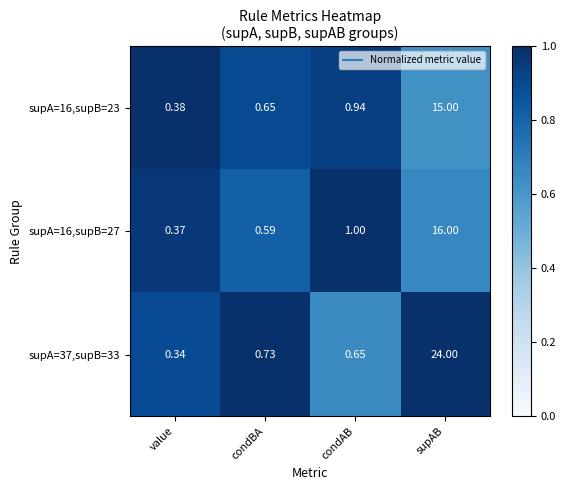

Where is supA=16,supB=27 nearest to the value 8?

condAB